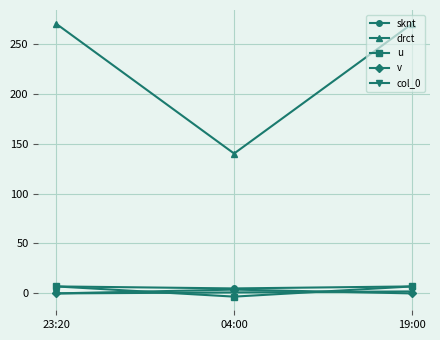

What is the label of the 1st point from the right?

19:00